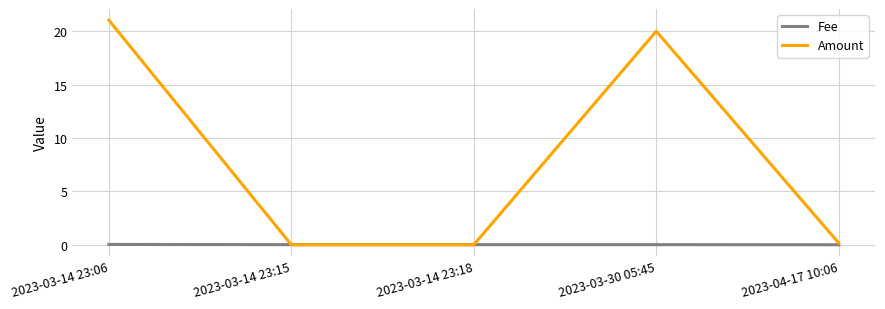

Where do Fee and Amount first cross each other?

2023-03-14 23:06 and 2023-03-14 23:15